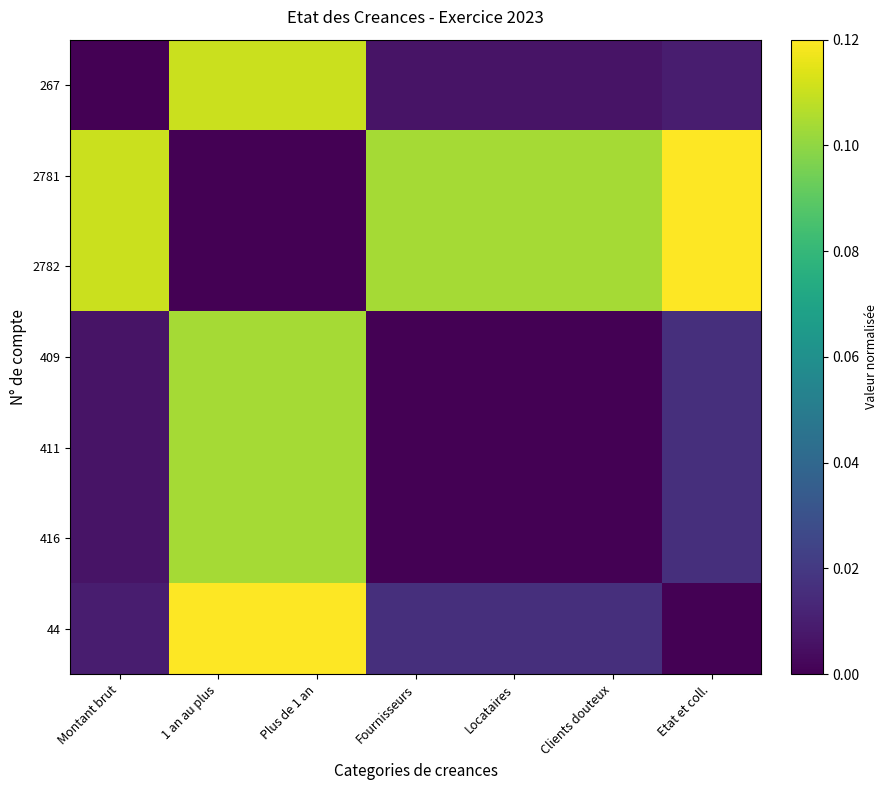

Reading left to right, list all the values displayed in this chart.

267: Montant brut=0.0	1 an au plus=0.1	Plus de 1 an=0.1	Fournisseurs=0.0	Locataires=0.0	Clients douteux=0.0	Etat et coll.=0.0
2781: Montant brut=0.1	1 an au plus=0.0	Plus de 1 an=0.0	Fournisseurs=0.1	Locataires=0.1	Clients douteux=0.1	Etat et coll.=0.1
2782: Montant brut=0.1	1 an au plus=0.0	Plus de 1 an=0.0	Fournisseurs=0.1	Locataires=0.1	Clients douteux=0.1	Etat et coll.=0.1
409: Montant brut=0.0	1 an au plus=0.1	Plus de 1 an=0.1	Fournisseurs=0.0	Locataires=0.0	Clients douteux=0.0	Etat et coll.=0.0
411: Montant brut=0.0	1 an au plus=0.1	Plus de 1 an=0.1	Fournisseurs=0.0	Locataires=0.0	Clients douteux=0.0	Etat et coll.=0.0
416: Montant brut=0.0	1 an au plus=0.1	Plus de 1 an=0.1	Fournisseurs=0.0	Locataires=0.0	Clients douteux=0.0	Etat et coll.=0.0
44: Montant brut=0.0	1 an au plus=0.1	Plus de 1 an=0.1	Fournisseurs=0.0	Locataires=0.0	Clients douteux=0.0	Etat et coll.=0.0